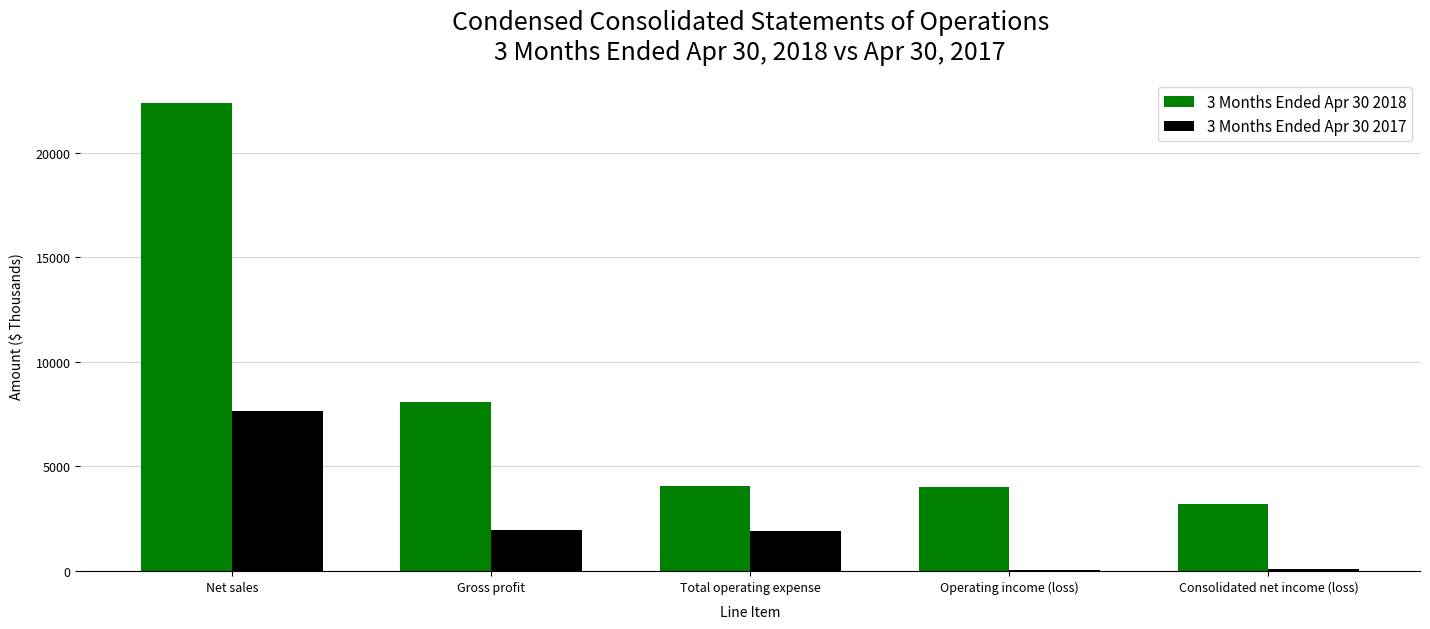

Which series changed the most between Net sales and Gross profit?

3 Months Ended Apr 30 2018